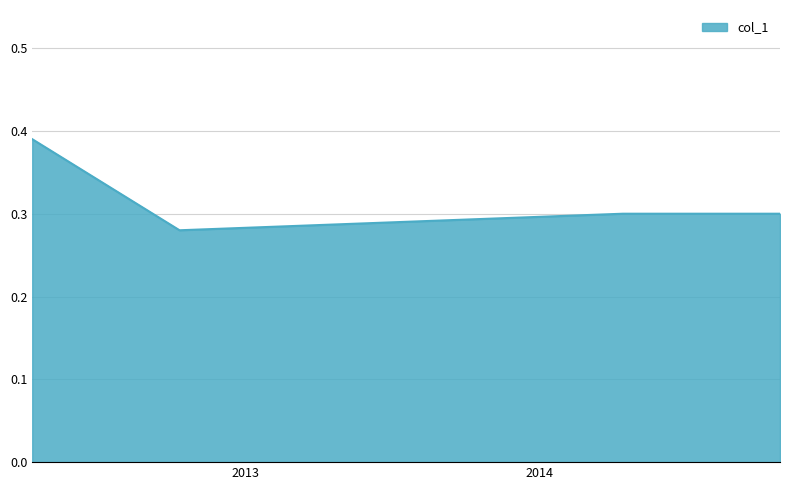

How many interior local valleys (lower than both neighbors) does the data have?

1